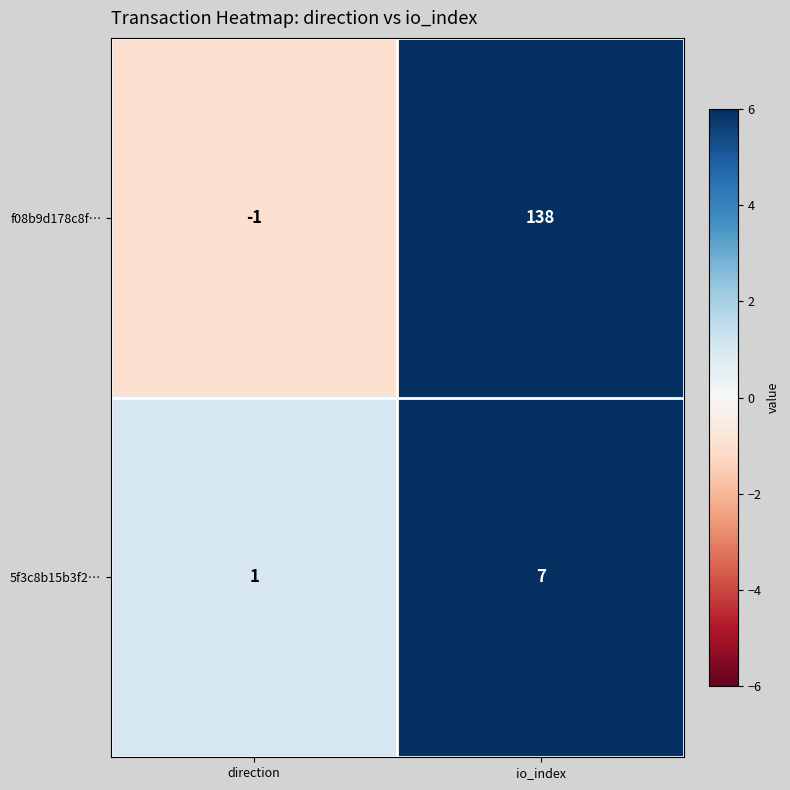

Reading left to right, list all the values displayed in this chart.

f08b9d178c8f…: direction=-1	io_index=138
5f3c8b15b3f2…: direction=1	io_index=7